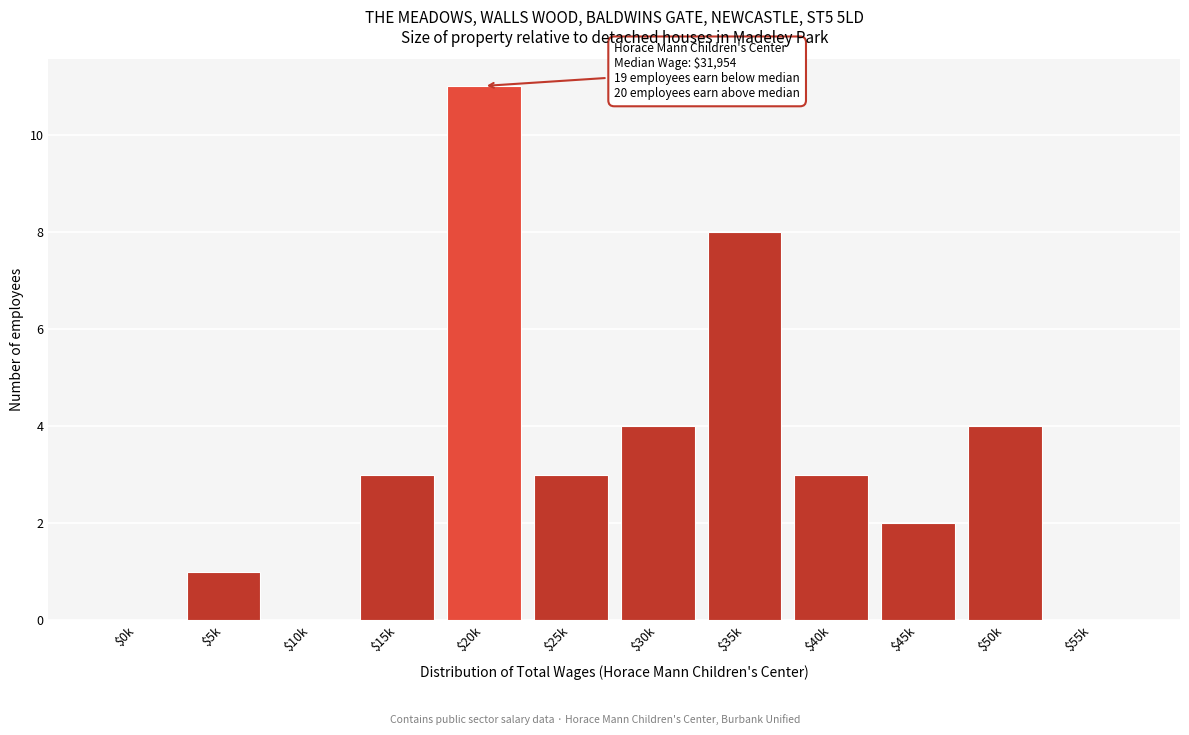

At which category does the chart reach its peak across all series?

$20k